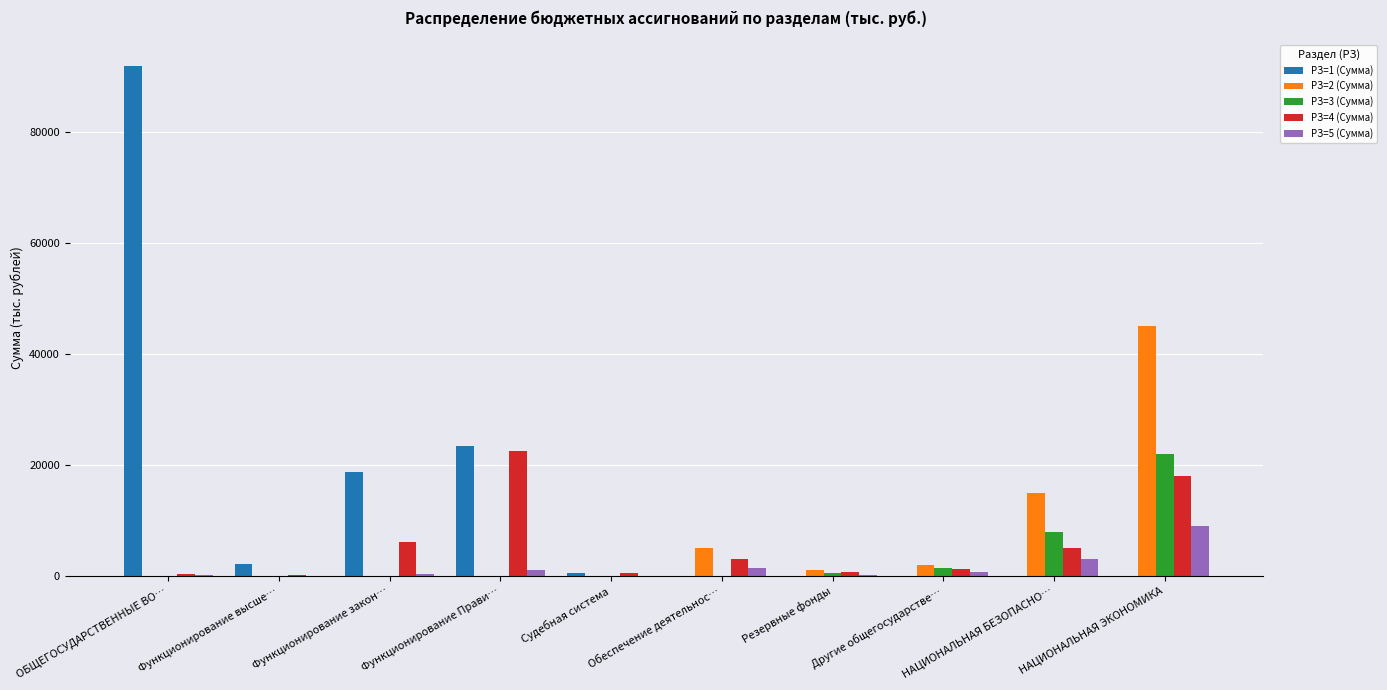

The value of РЗ=2 (Сумма) at НАЦИОНАЛЬНАЯ БЕЗОПАСНО… is 15000.0. True or false?

True